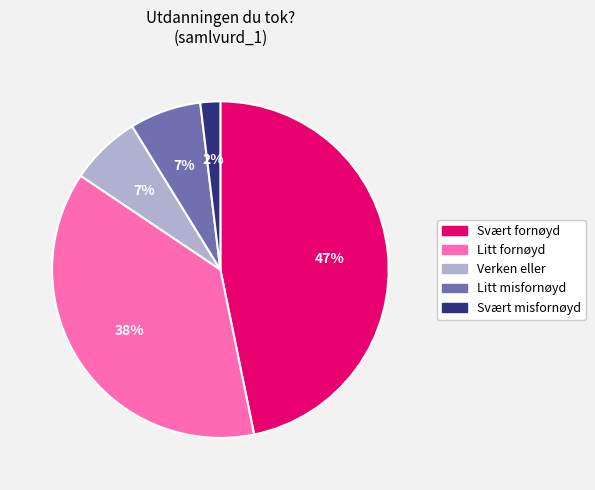

What is the smallest slice in the pie chart?

Svært misfornøyd